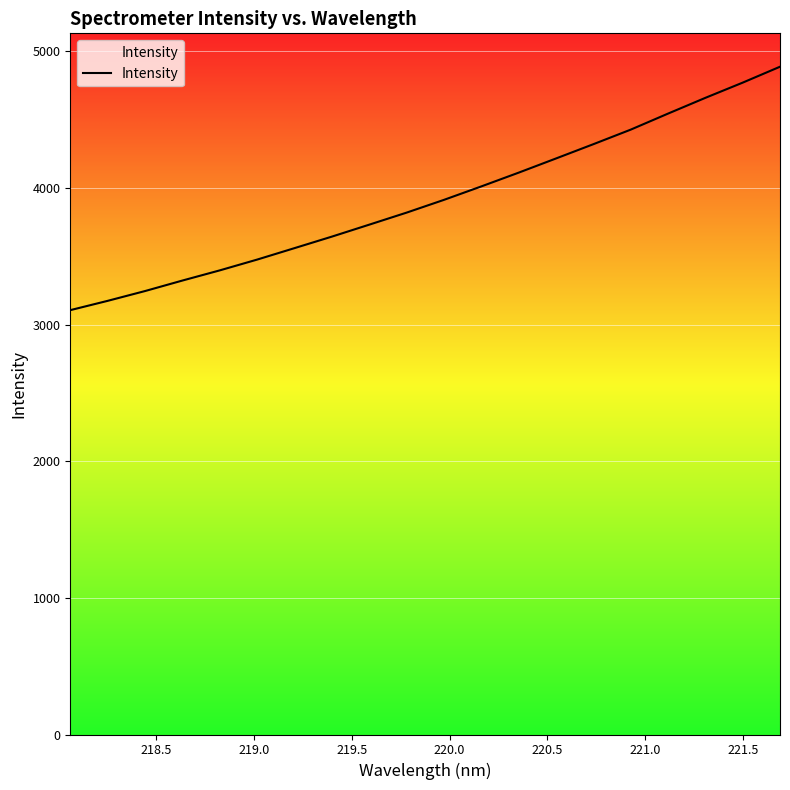

What is the smallest value displayed?

3106.5